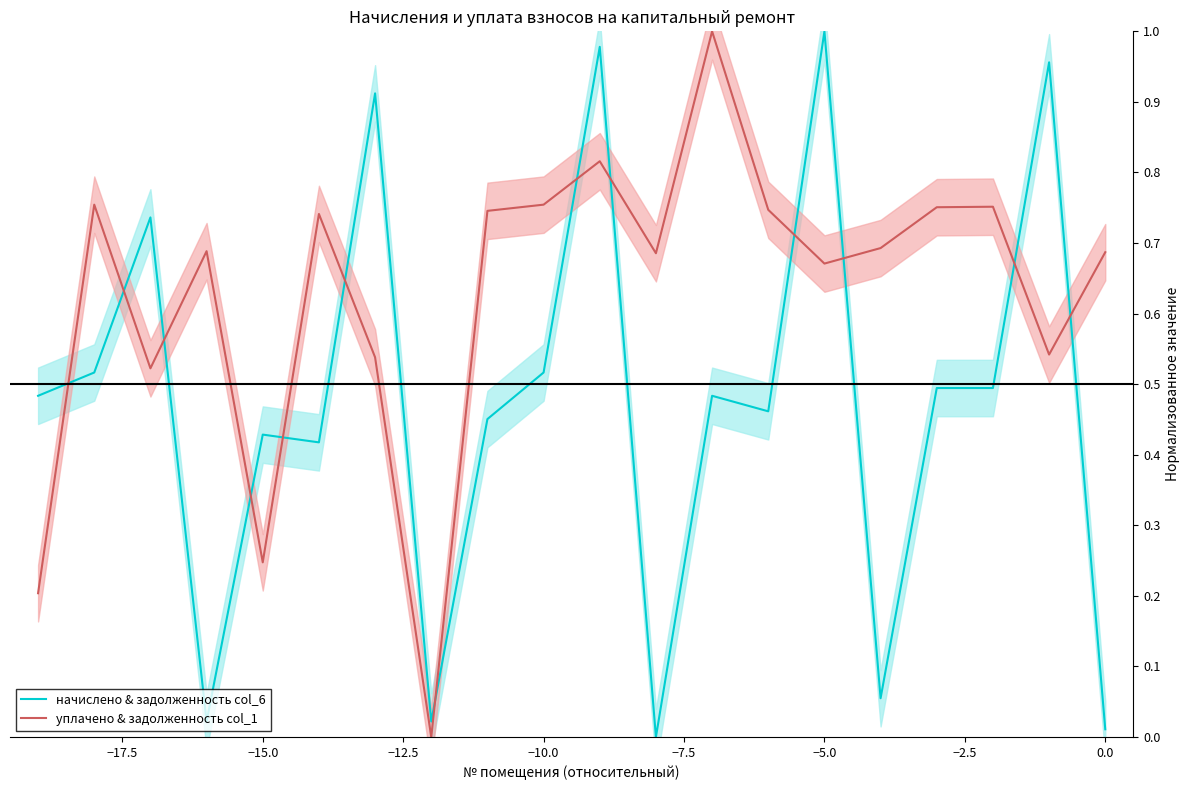

True or false: начислено & задолженность col_6 and уплачено & задолженность col_1 intersect in this chart.

True